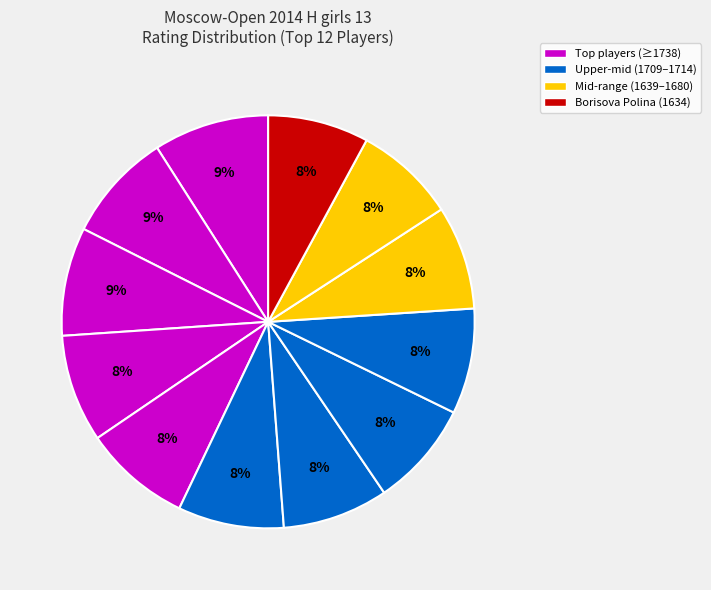

Count the number of slices in the pie.

12